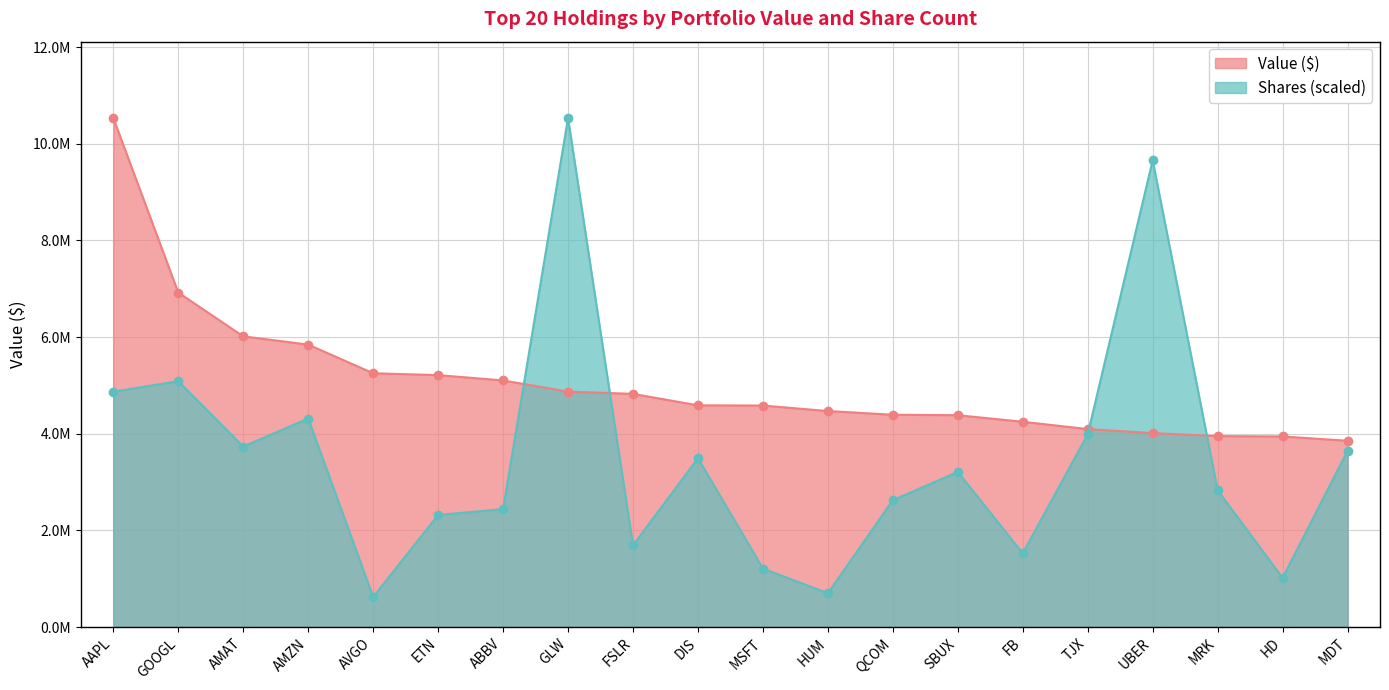

What is the value of the Shares point at the 8th from the left?

10532857.0